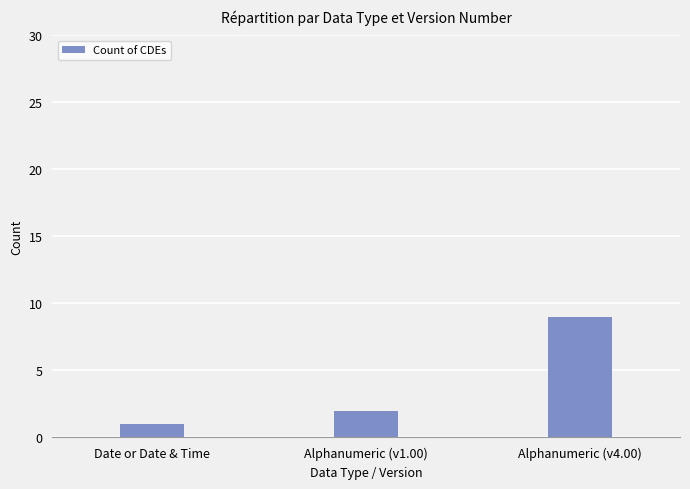

How many values are below 2?

1